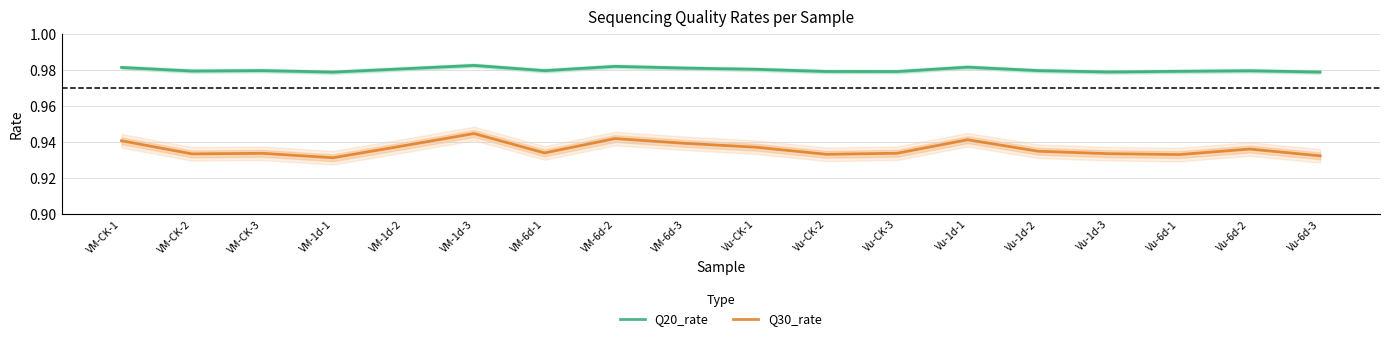

List the series in order of their overall mean, highest first.

Q20_rate, Q30_rate